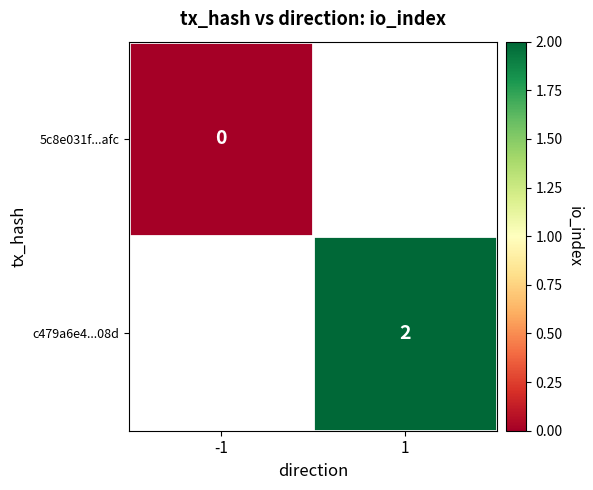

Is it true that c479a6e4...08d equals 2 at 1?

True